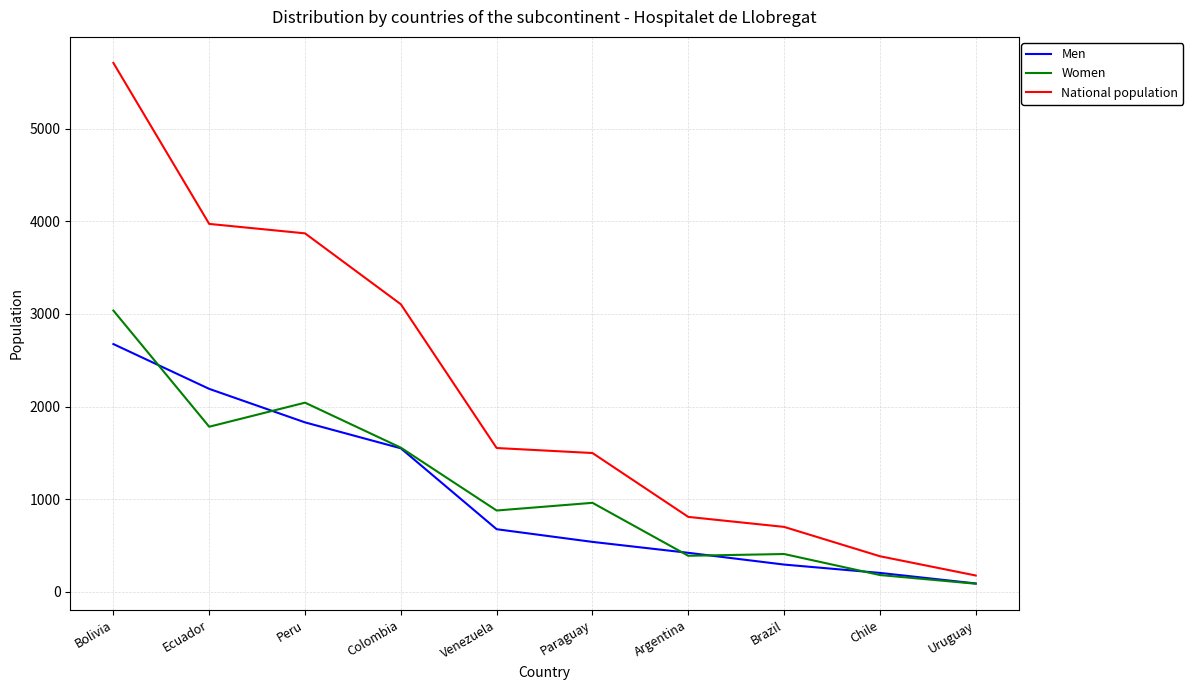

True or false: Men and National population cross at least once.

False